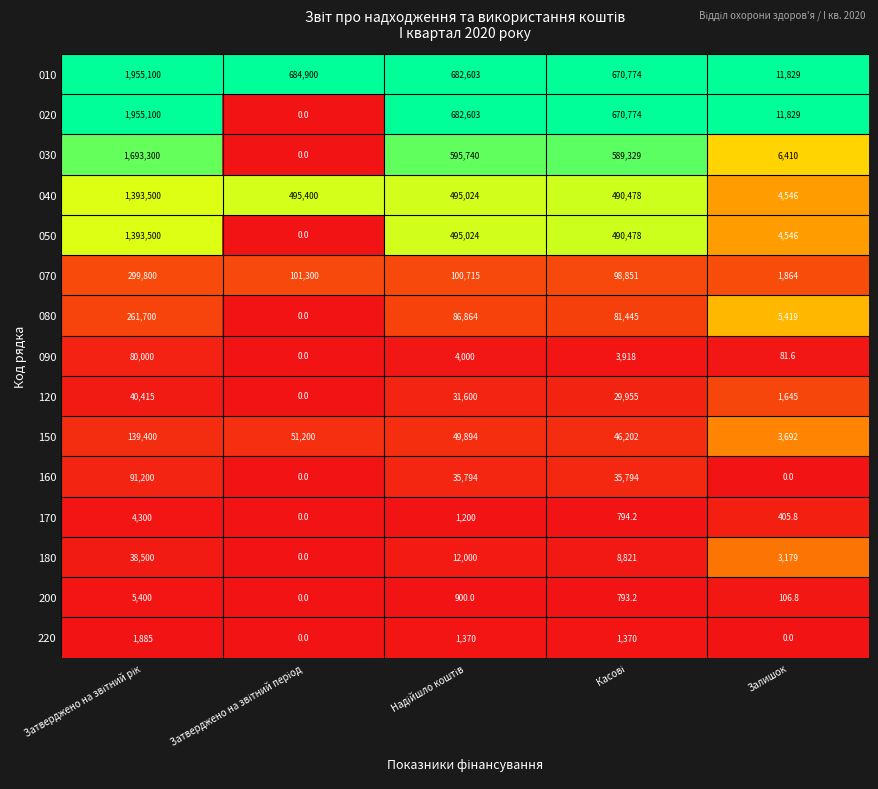

Which series has the largest total across all categories?

010